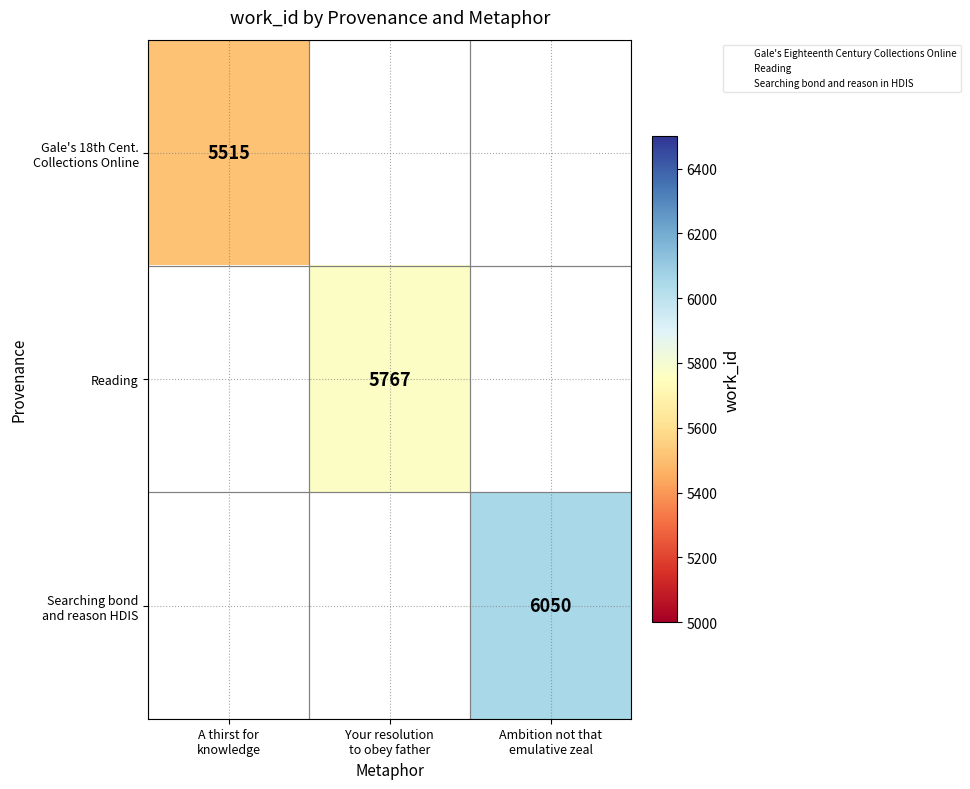

Is it true that Reading equals 5767.0 at Your resolution to obey father?

True